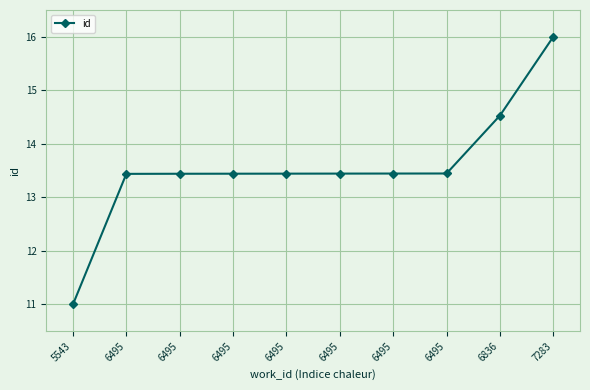

What is the difference between the maximum and second lowest values?

2.6